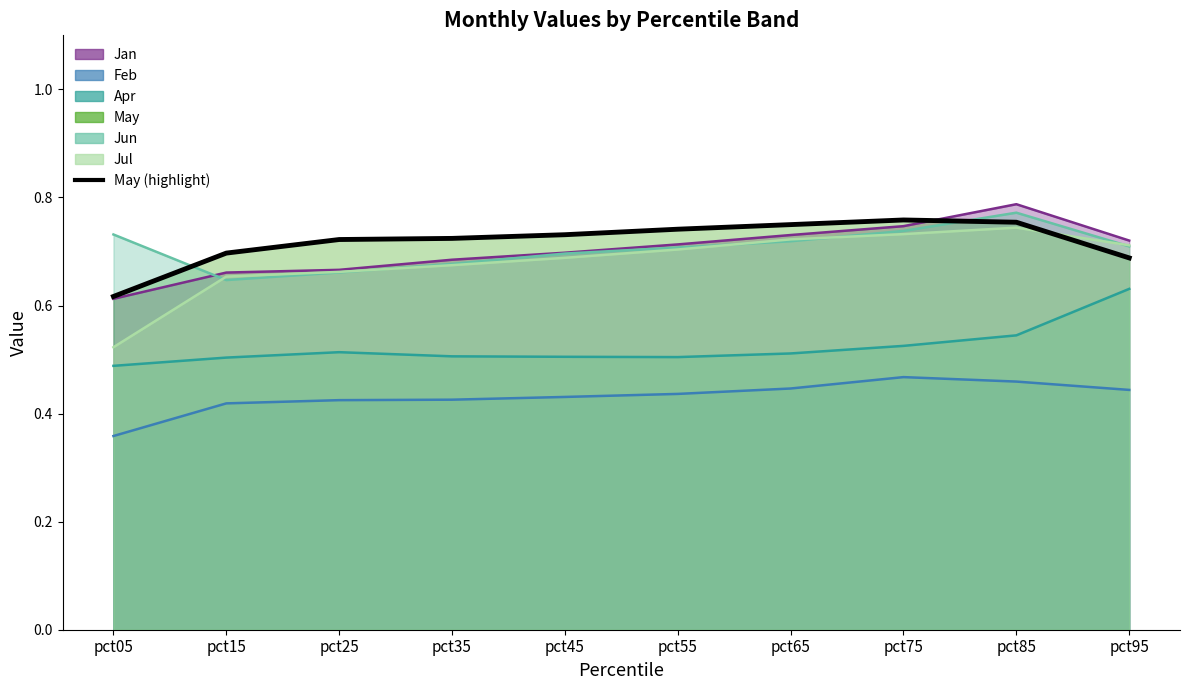

List the labels in order of value, largest first.

pct75, pct85, pct65, pct55, pct45, pct35, pct25, pct15, pct95, pct05